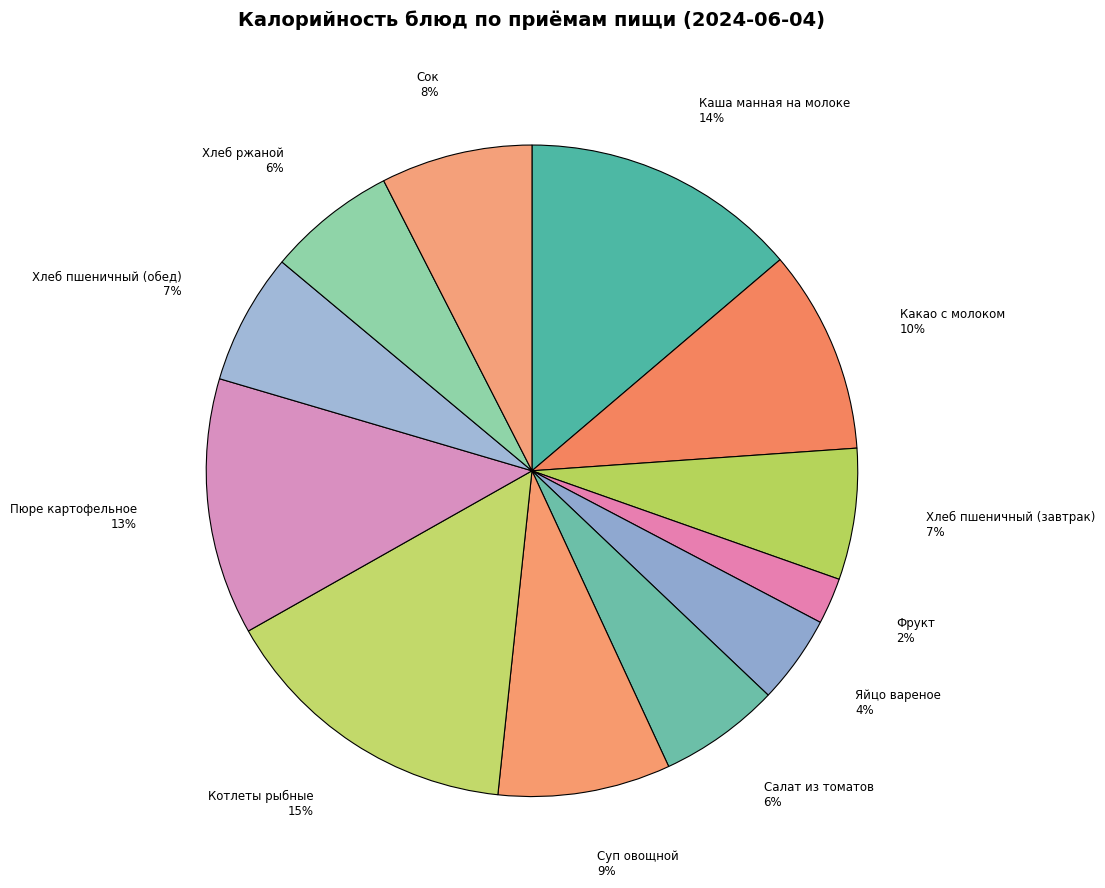

Is it true that Хлеб пшеничный (обед) is 16% of the pie?

False